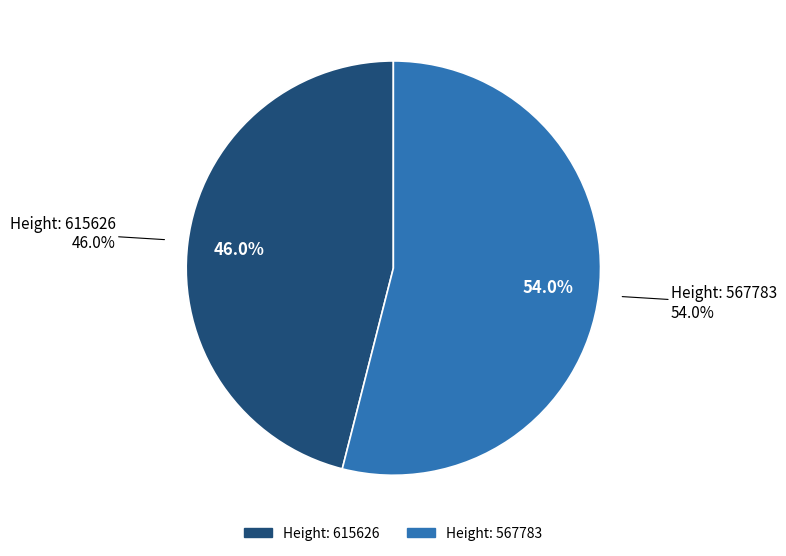

To the nearest percent, what percentage of the pie is 567783?

54%